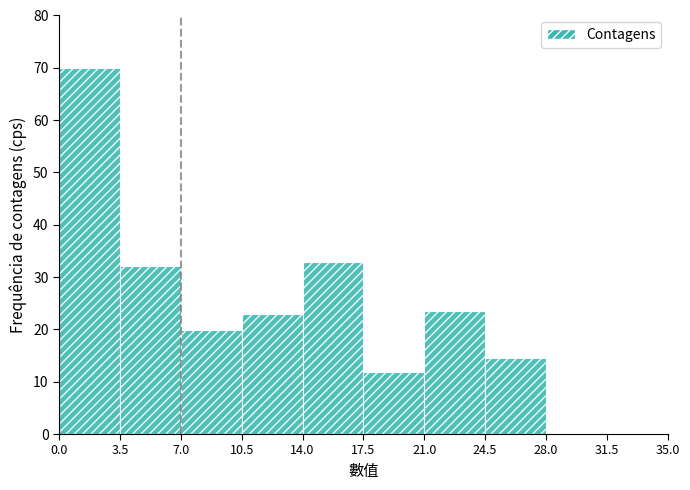

Which range on the x-axis has the tallest bar?

0.0 to 3.5